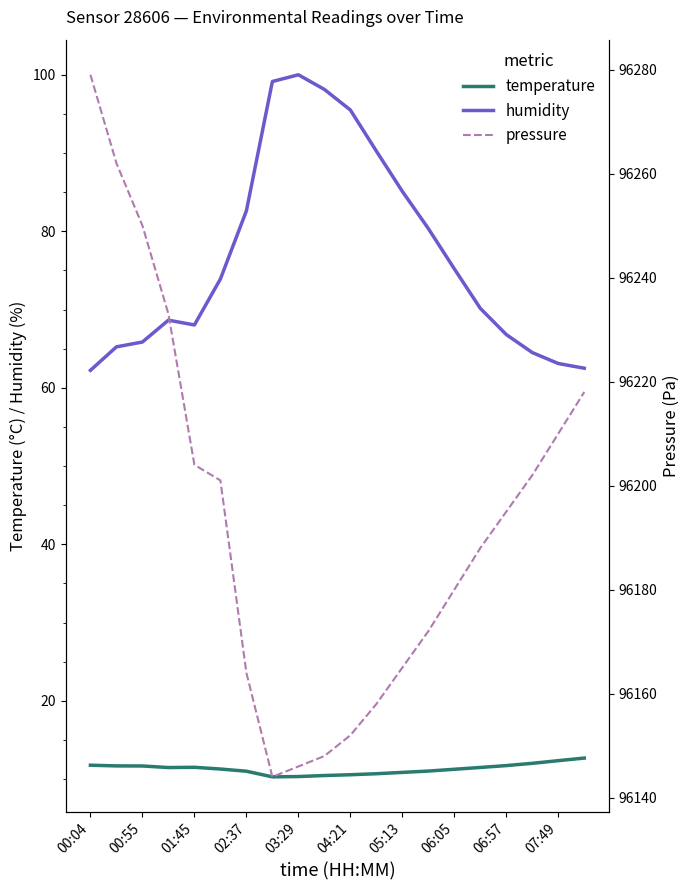

True or false: humidity has a value of 49.2 at 04:21.

False